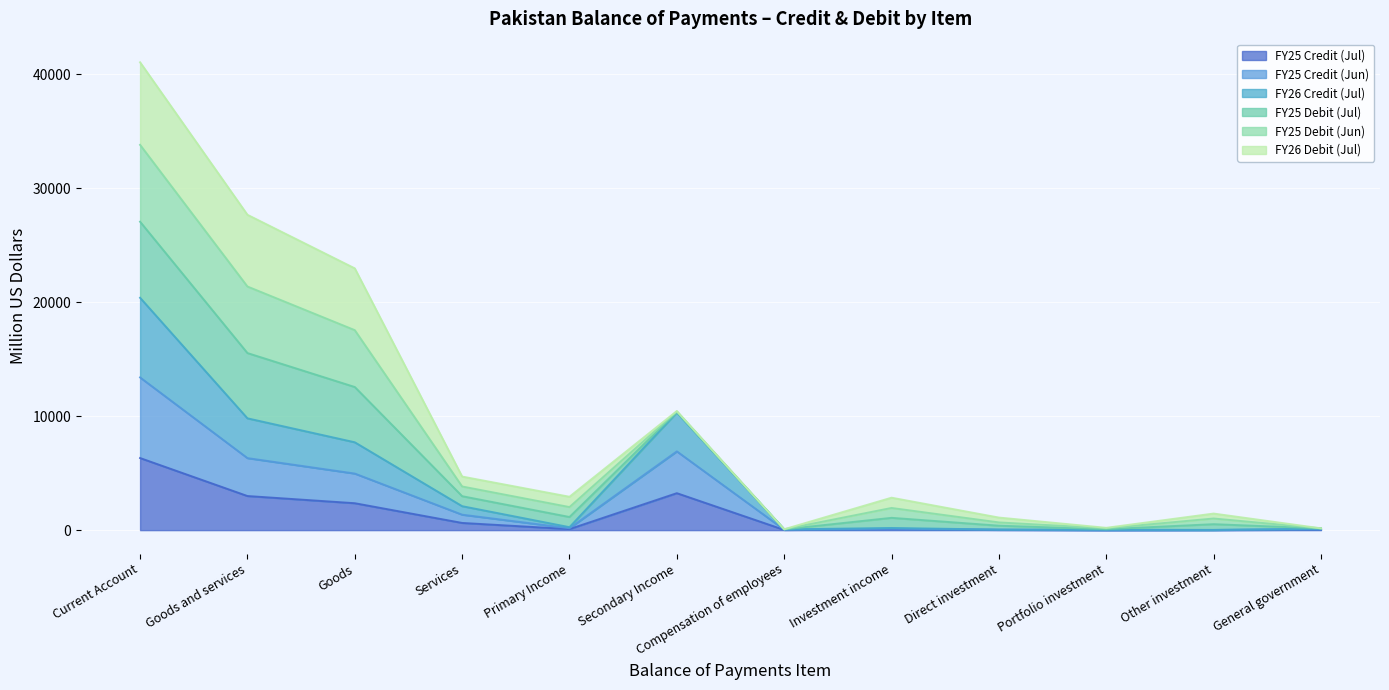

What is the label of the 3rd point from the right?

Portfolio investment